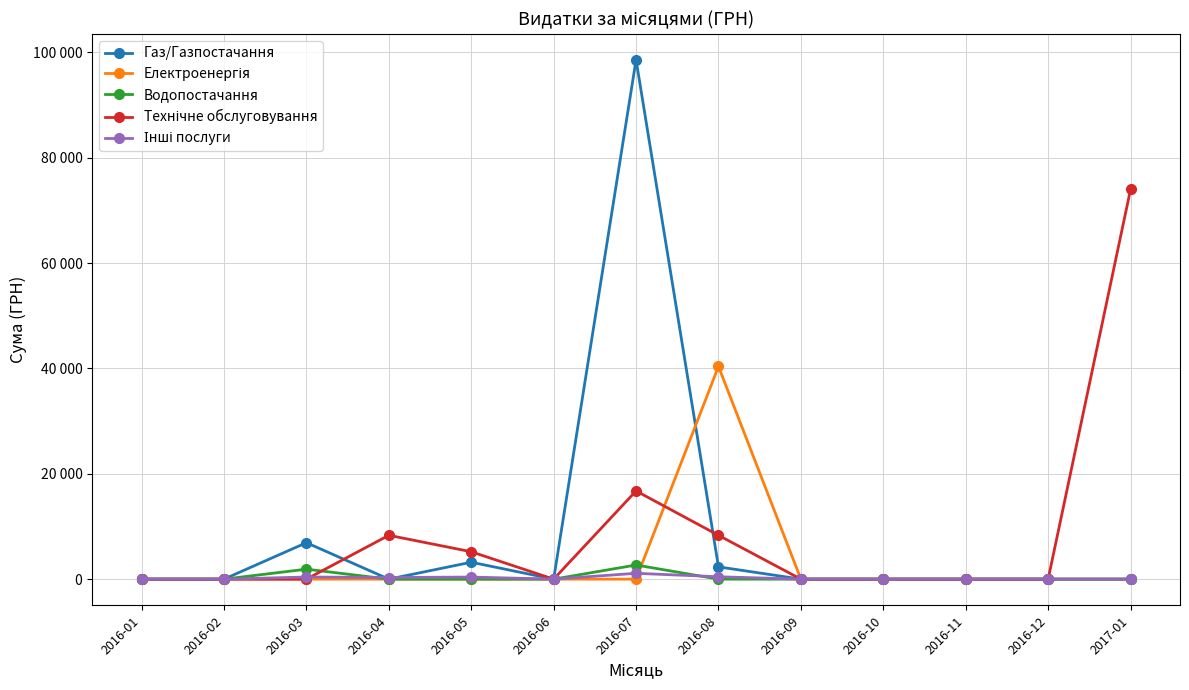

Is this an area chart (filled region under the line)?

No